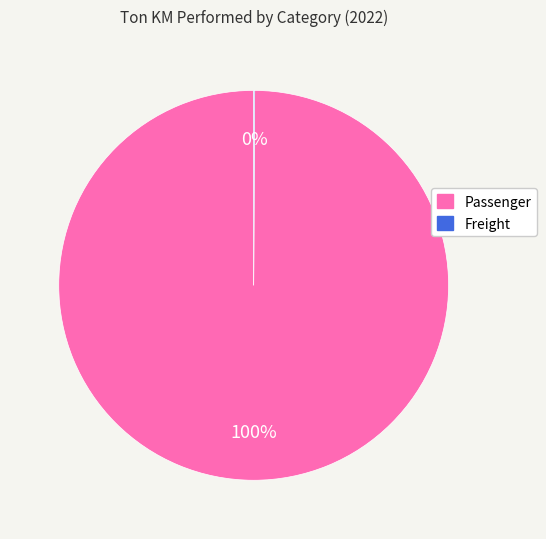

Which category has the biggest portion of the pie?

Passenger